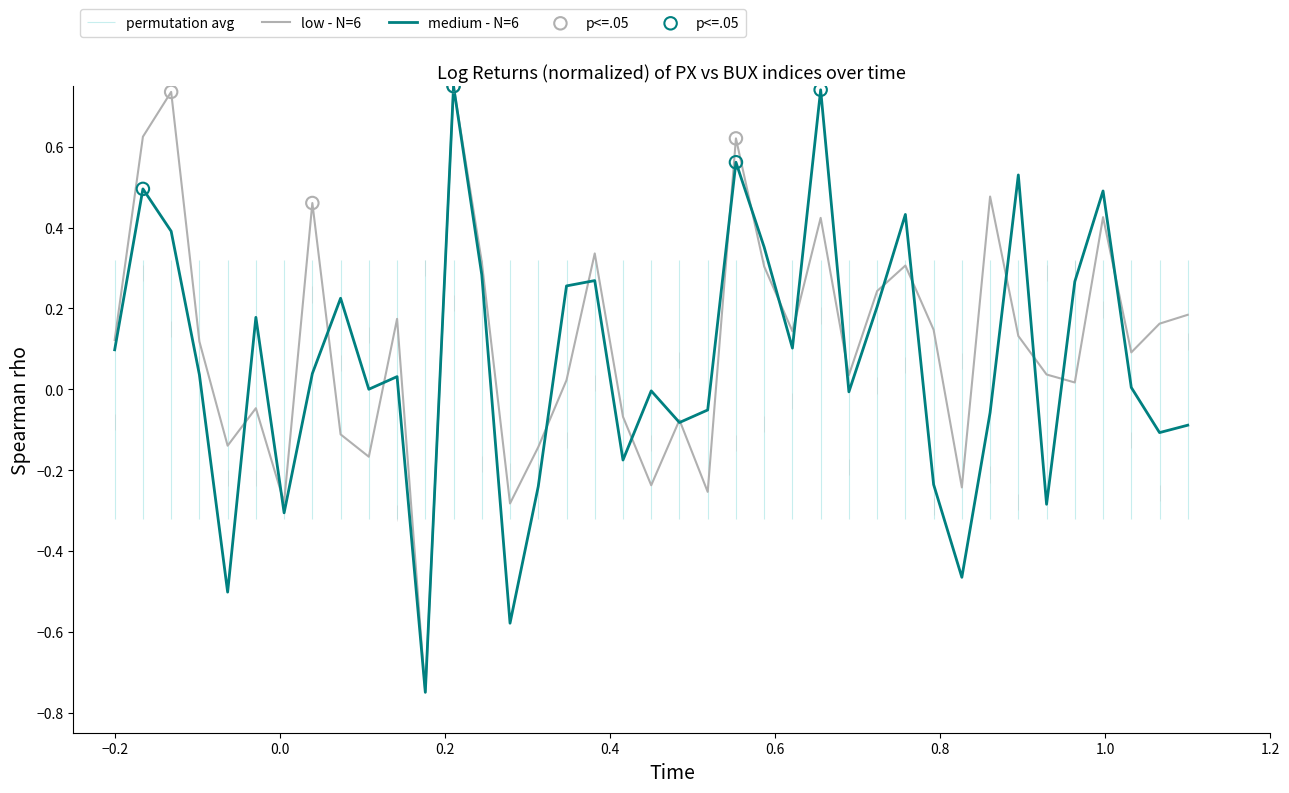

Which series has the largest total across all categories?

low - N=6